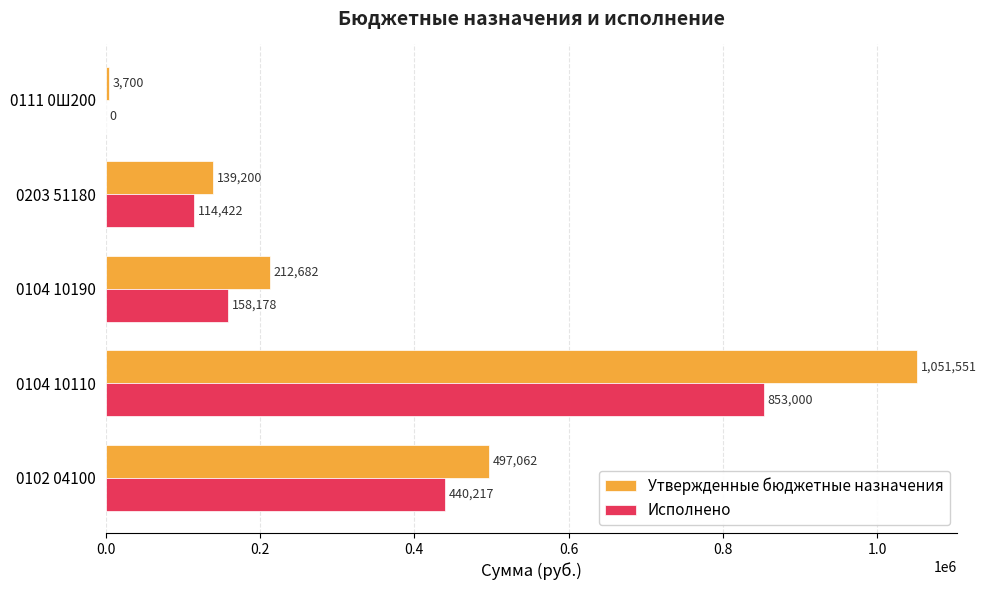

What is the maximum value shown in the chart?

1051551.4